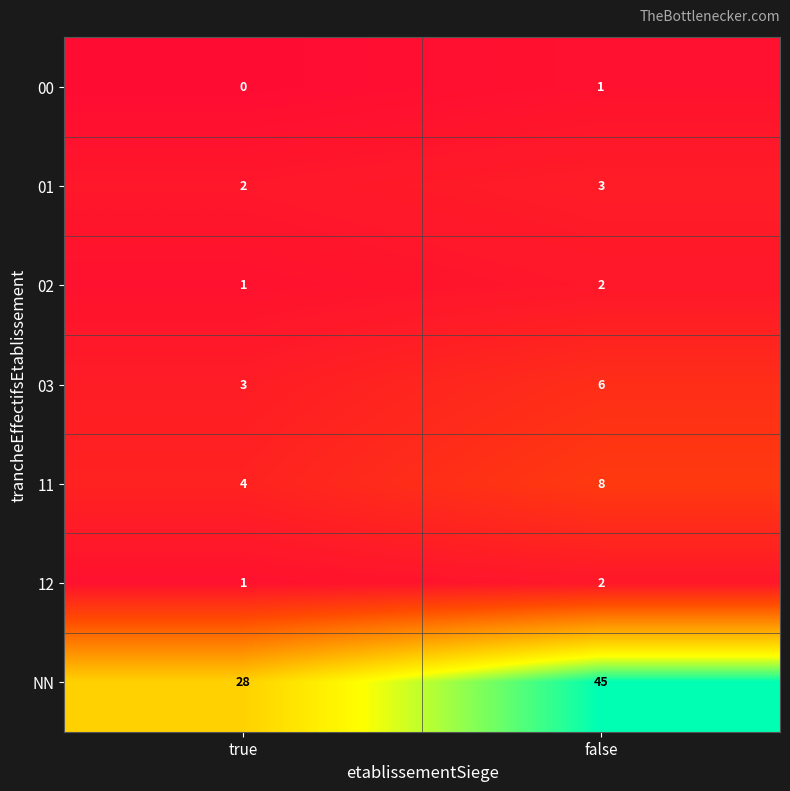

Which category has the lowest value across all series?

true